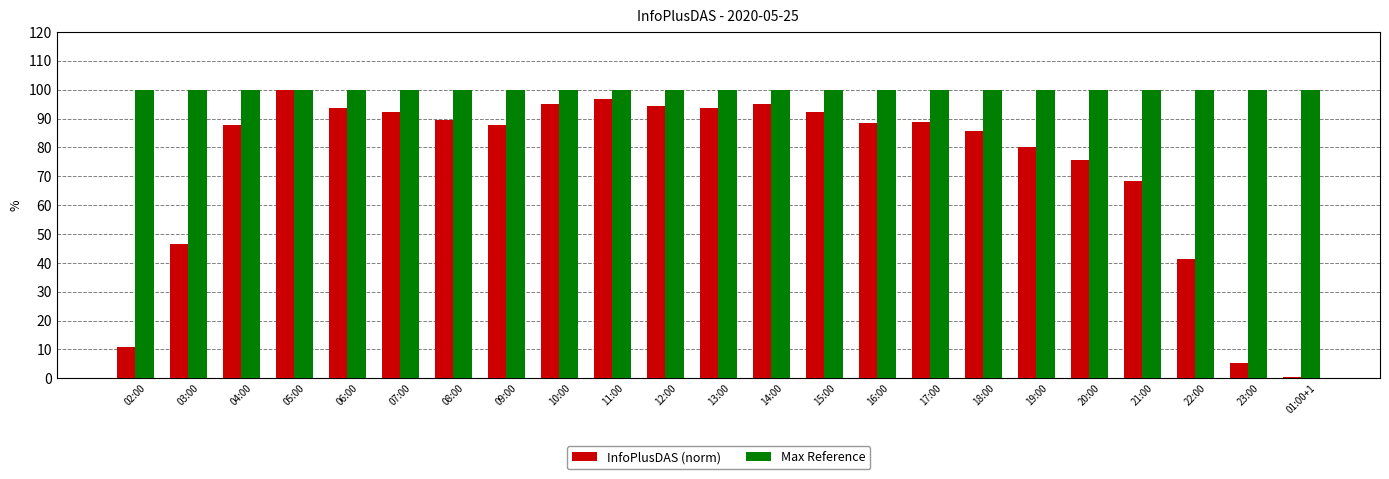

Which series has the largest total across all categories?

Max Reference